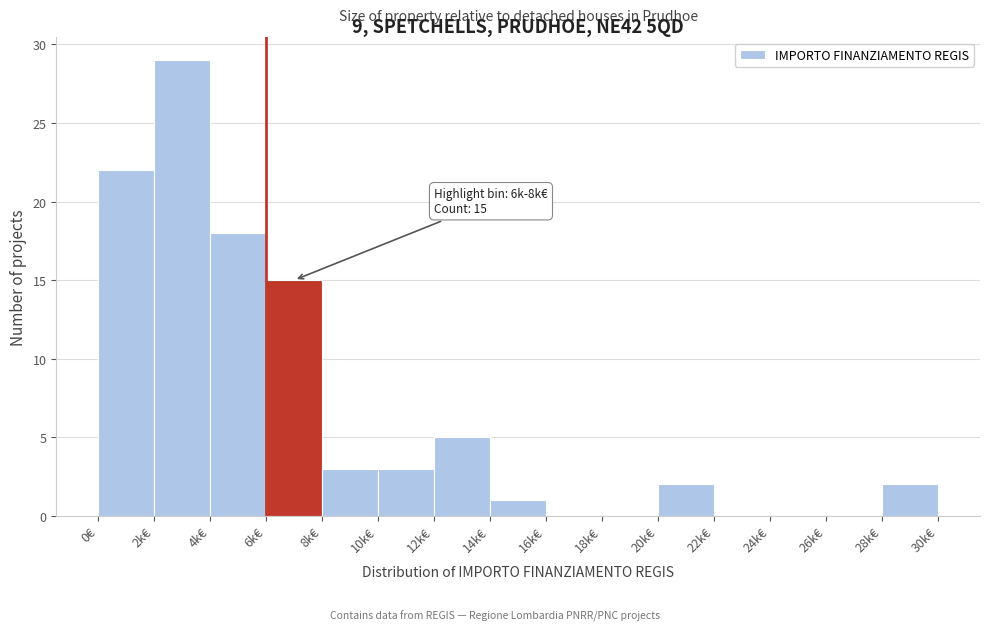

Reading left to right, transcribe all the data shown in this chart.

0€=22	2k€=29	4k€=18	6k€=15	8k€=3	10k€=3	12k€=5	14k€=1	16k€=0	18k€=0	20k€=2	22k€=0	24k€=0	26k€=0	28k€=2